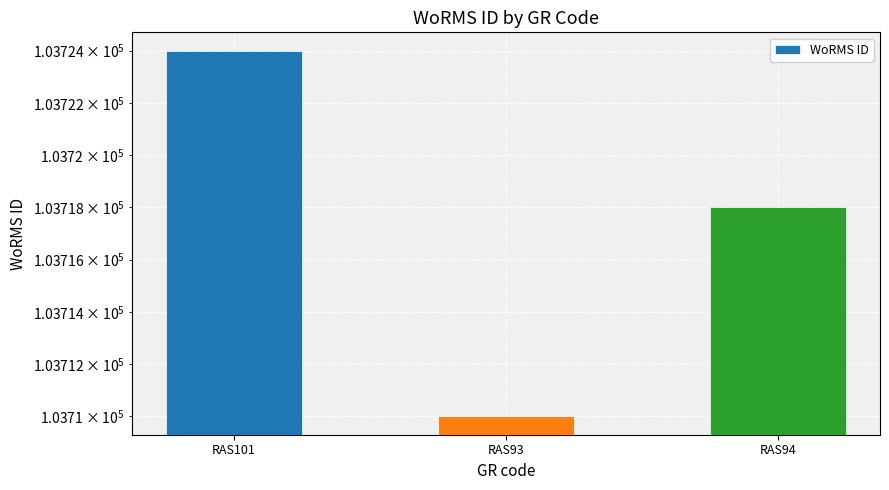

Is it true that the value at RAS101 is 103724?

True